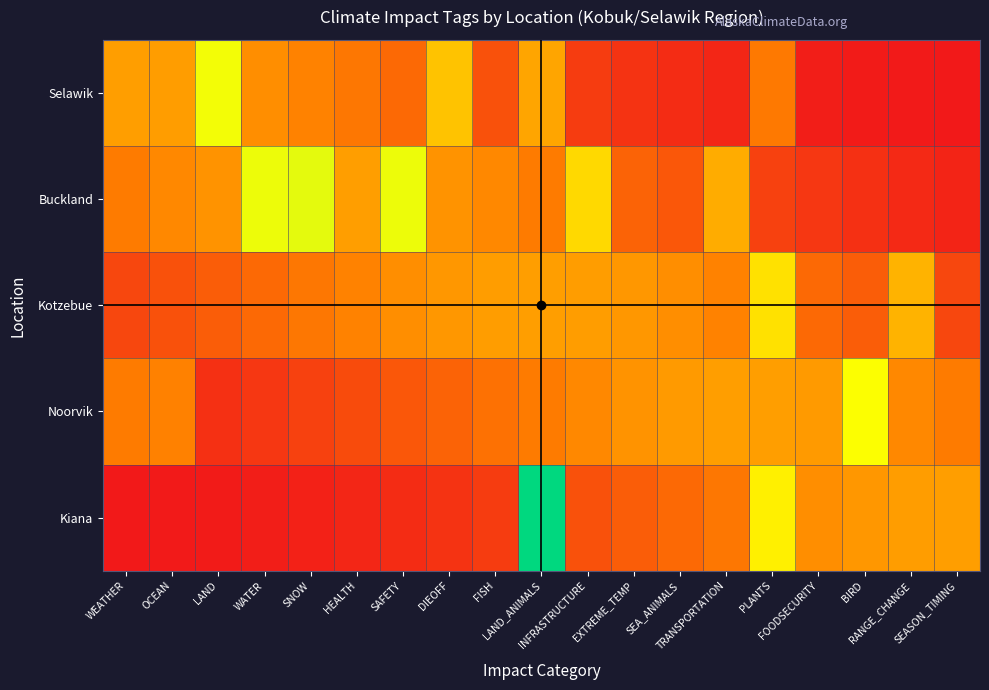

What is the spread (max minus min) of values at WATER?

0.7